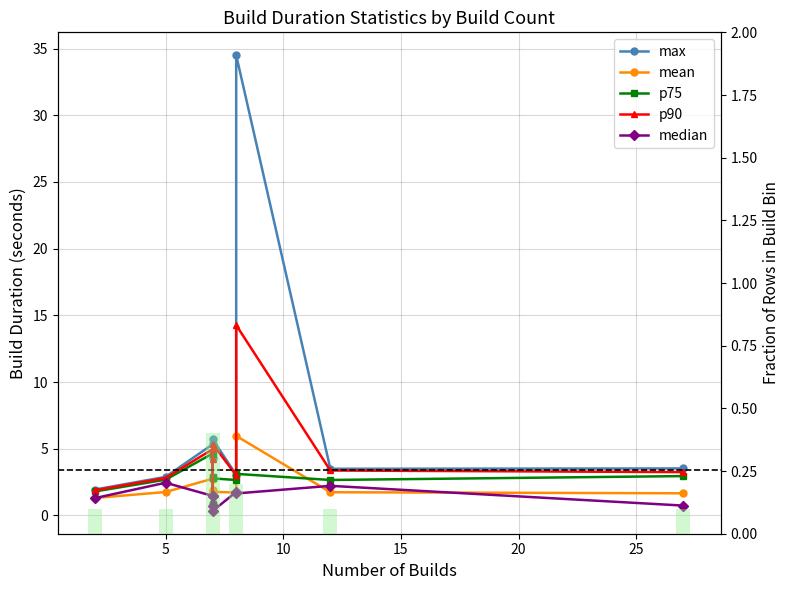

Rank the series by their maximum value, from highest to lowest.

max, p90, mean, p75, median